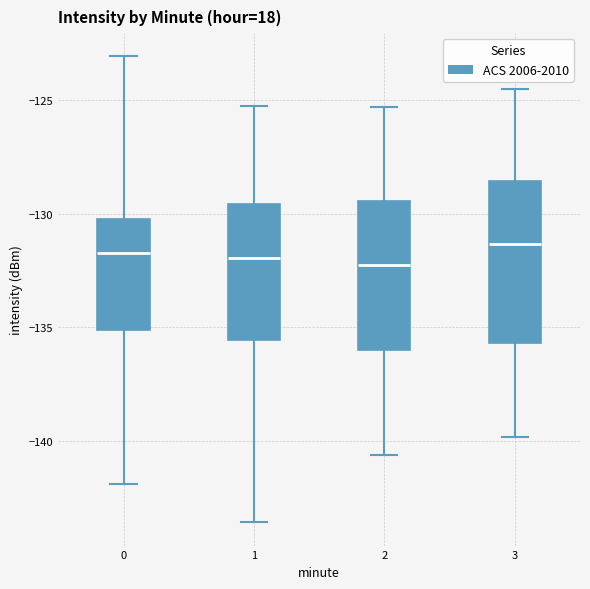

Reading left to right, read every box against the y-axis: the position of its median line, the range the box covers, and the ends of its whiskers. The values are not printed on the chart, so give them approximately, as read against the axis.

0: median -131.5, box -135.0 to -130.0, whiskers -142.0 to -123.0
1: median -132.0, box -135.5 to -129.5, whiskers -143.5 to -125.5
2: median -132.0, box -136.0 to -129.5, whiskers -140.5 to -125.5
3: median -131.5, box -135.5 to -128.5, whiskers -140.0 to -124.5